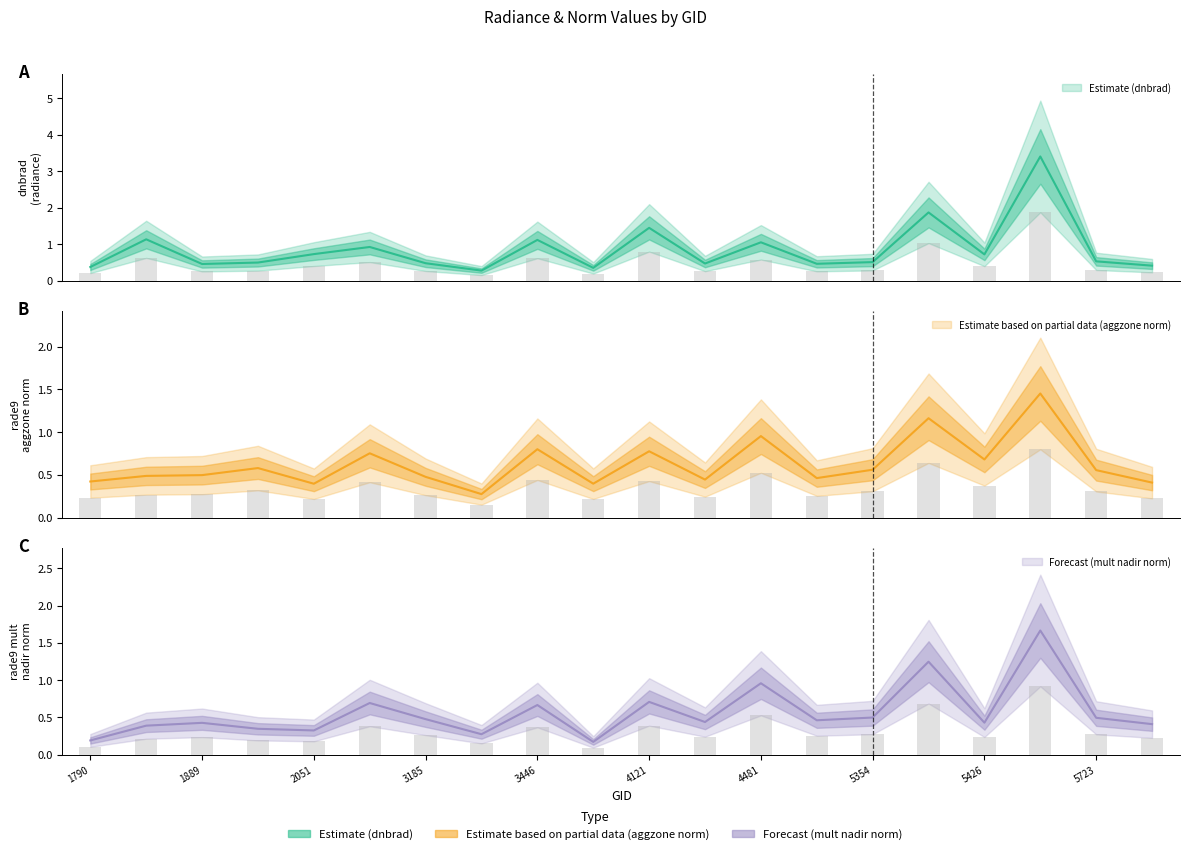

What is the difference between the second highest and minimum values in the dnbrad series?

1.6